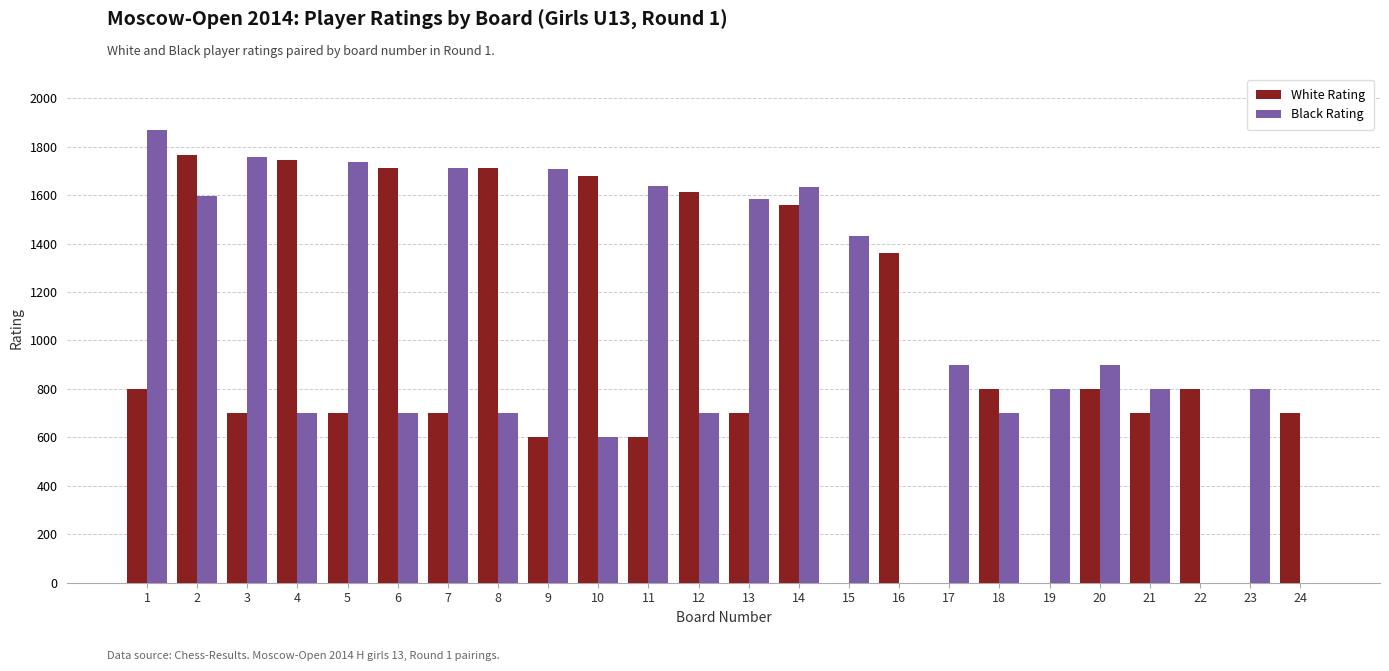

What is the maximum value for White Rating?

1765